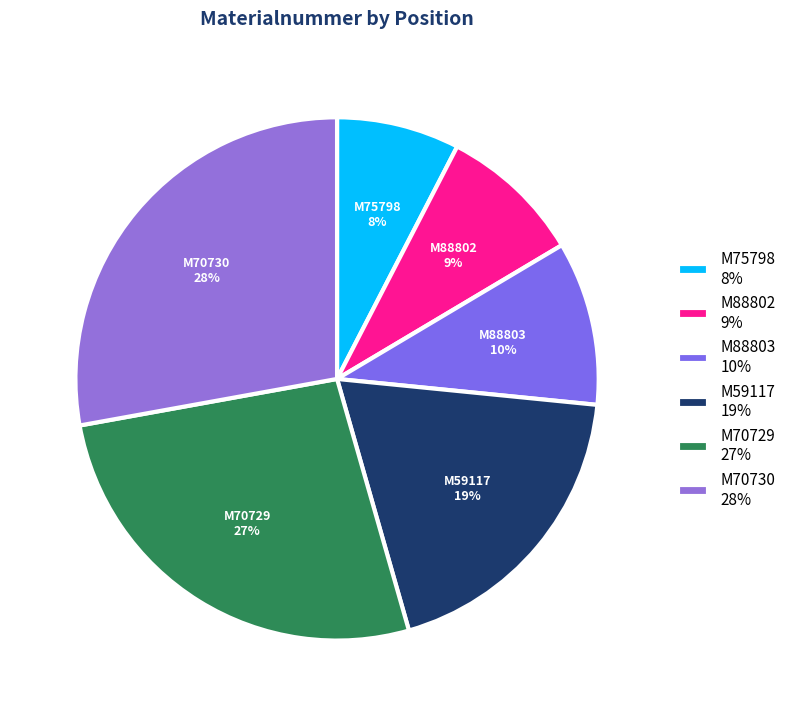

Do M75798 and M88803 together represent more than half of the pie?

No